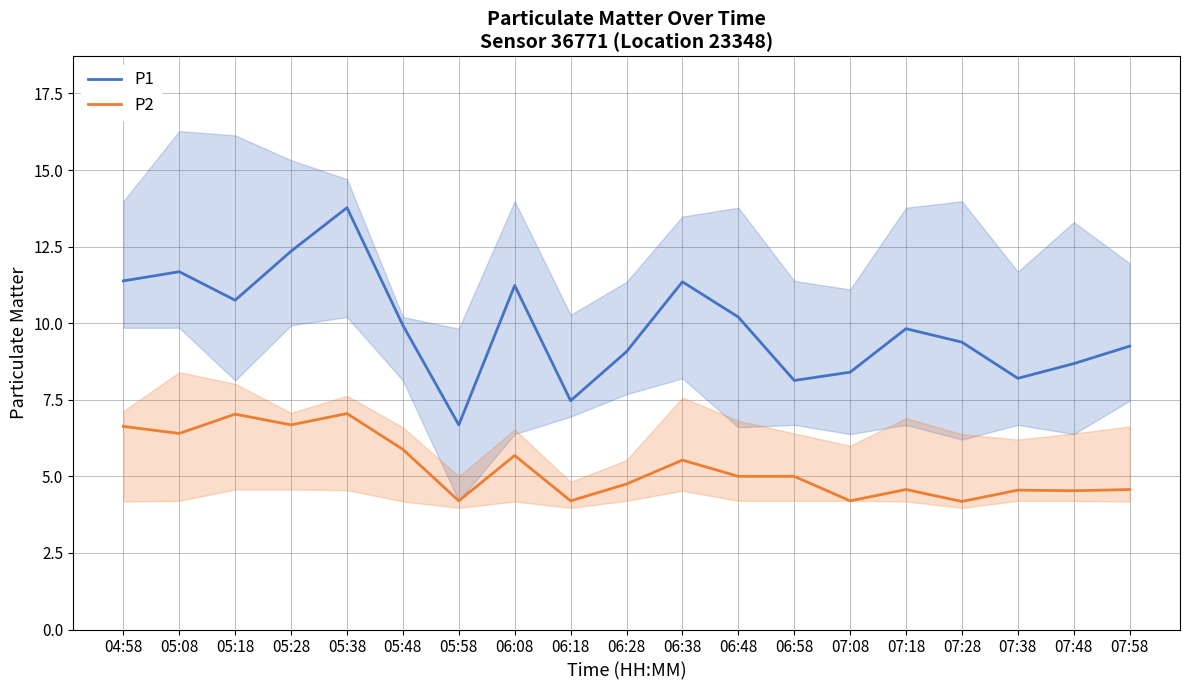

At which category does the chart reach its minimum across all series?

07:28